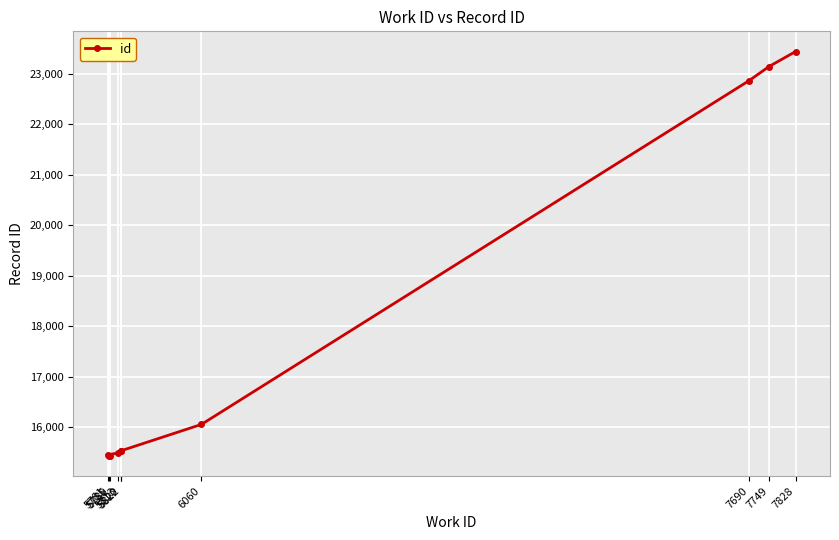

Reading left to right, list all the values displayed in this chart.

15433	15438	15456	15492	15536	15538	16057	22863	23141	23437